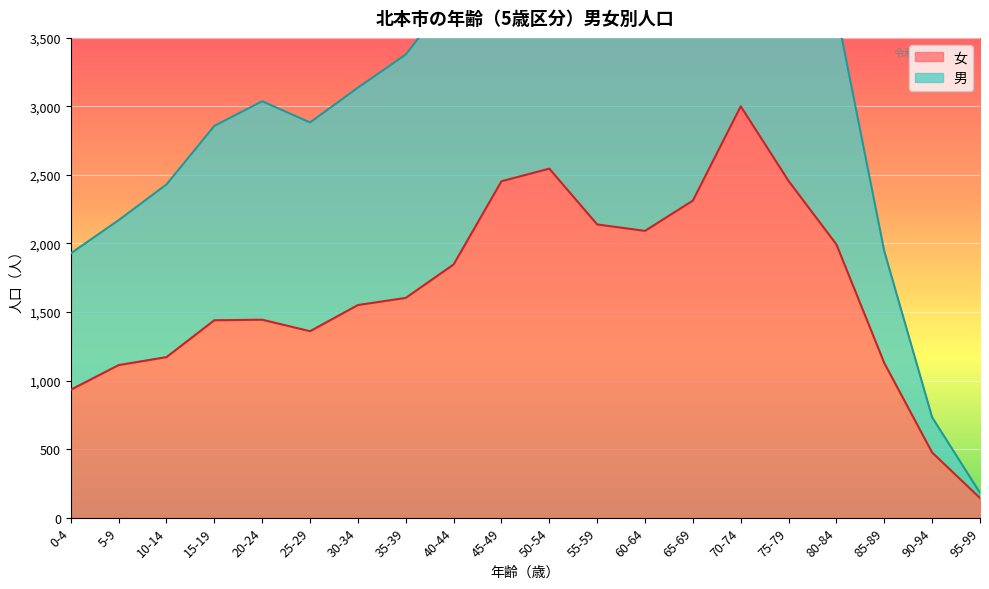

The 女 series shows 595 at 0-4. True or false?

False